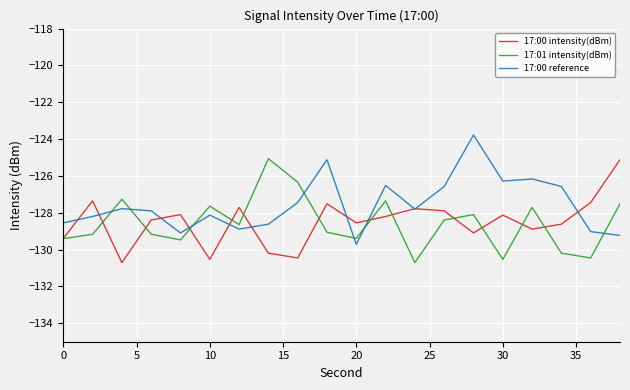

True or false: 17:01 intensity(dBm) and 17:00 intensity(dBm) cross at least once.

True